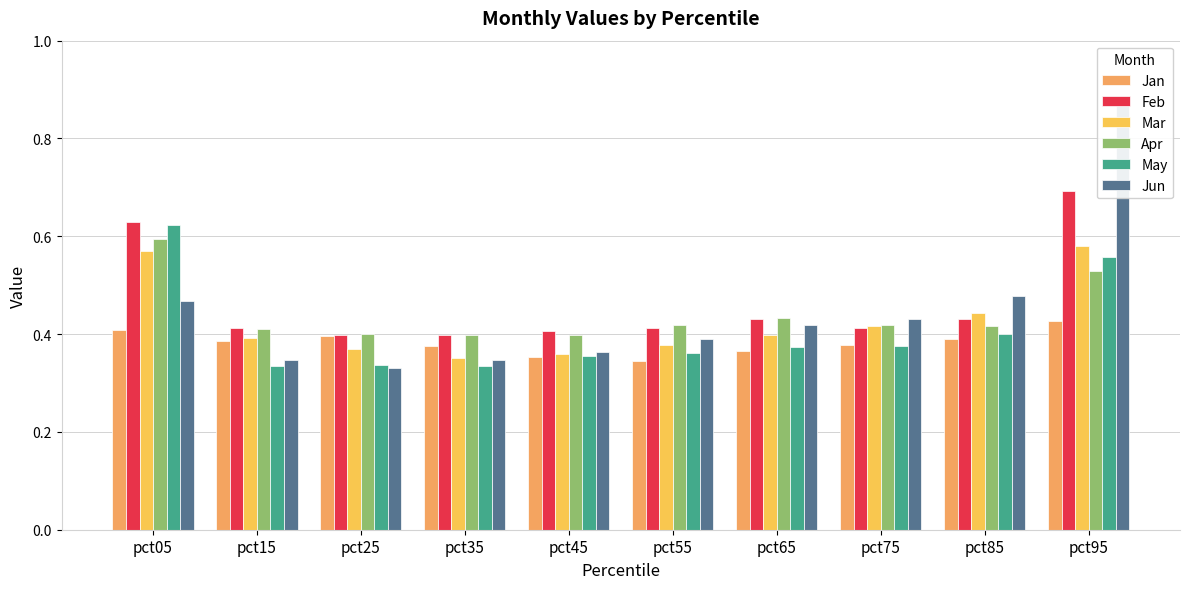

At which category does the chart reach its peak across all series?

pct95